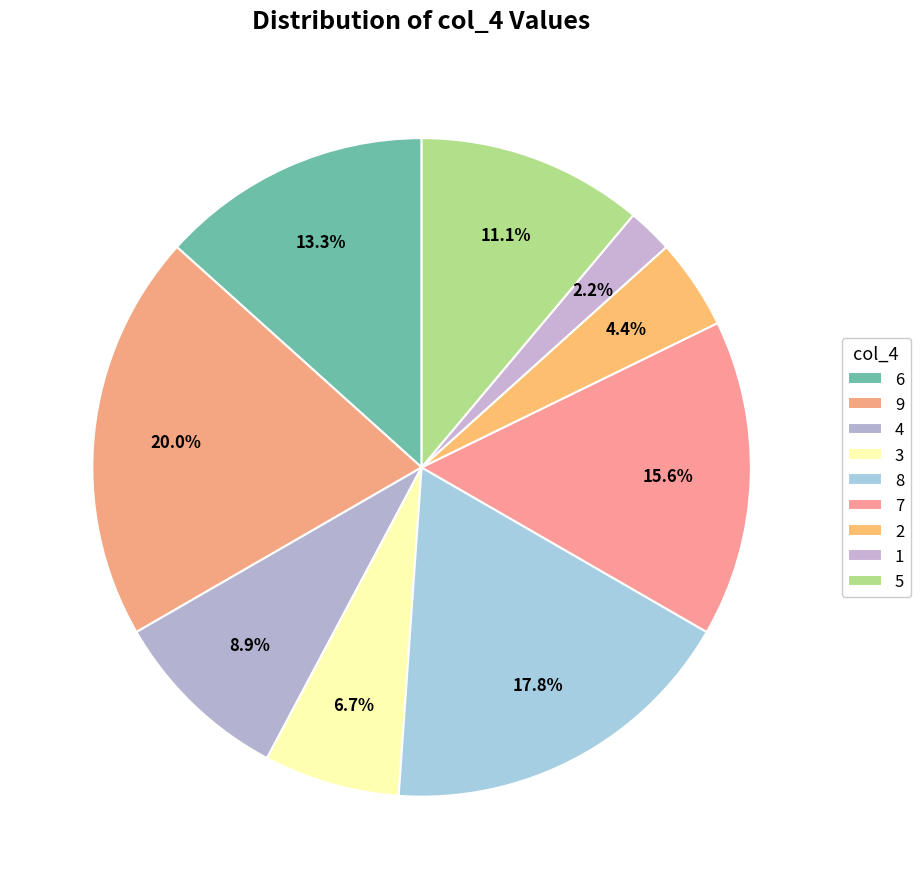

What is the change in value from 4 to 3?

-1